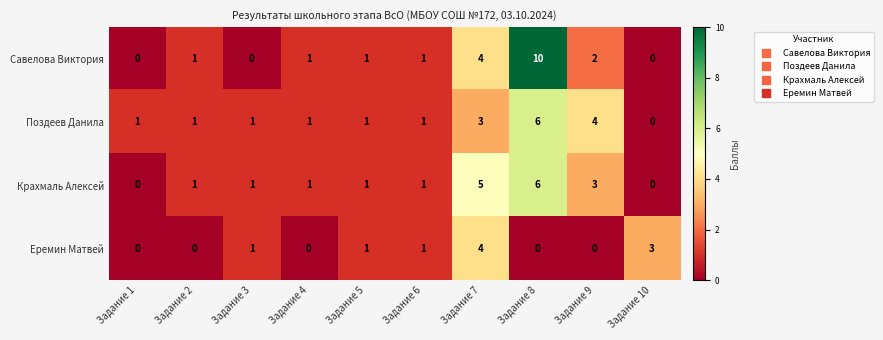

How many data points does each series have?

10